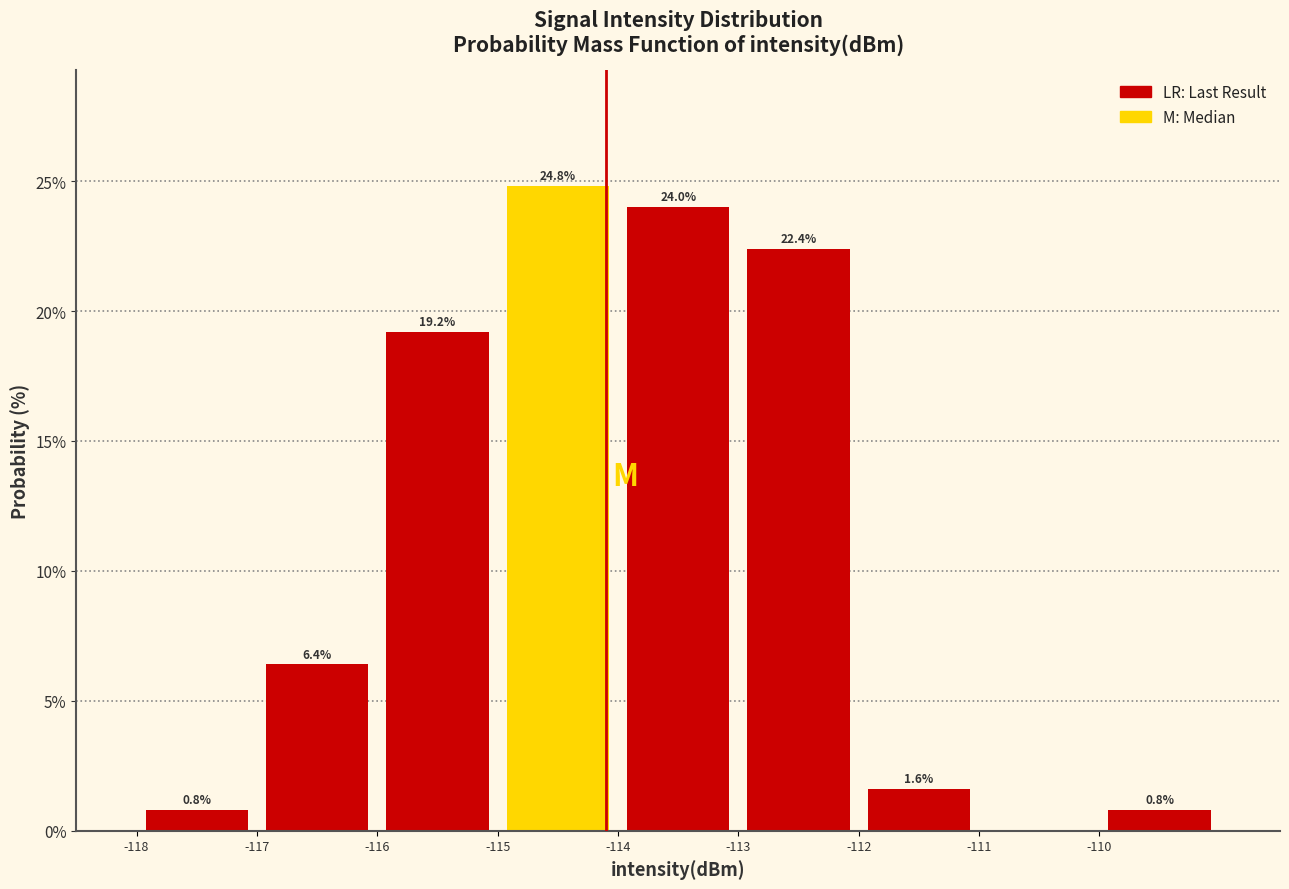

Which range on the x-axis has the tallest bar?

-115 to -114